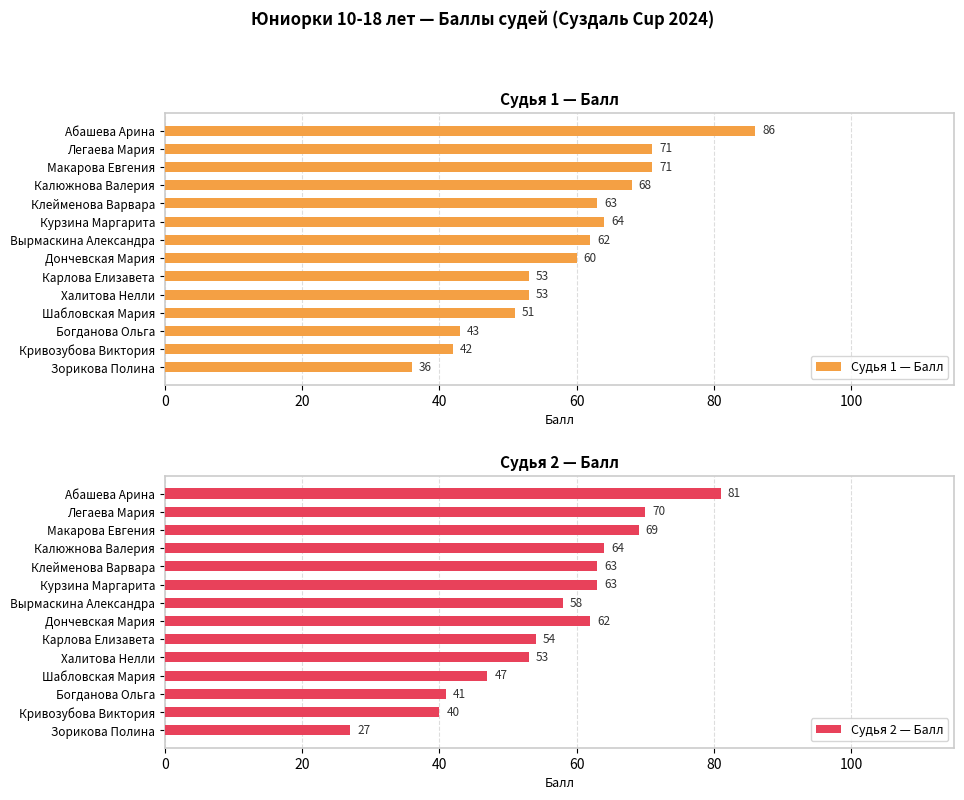

How many data points does each series have?

14